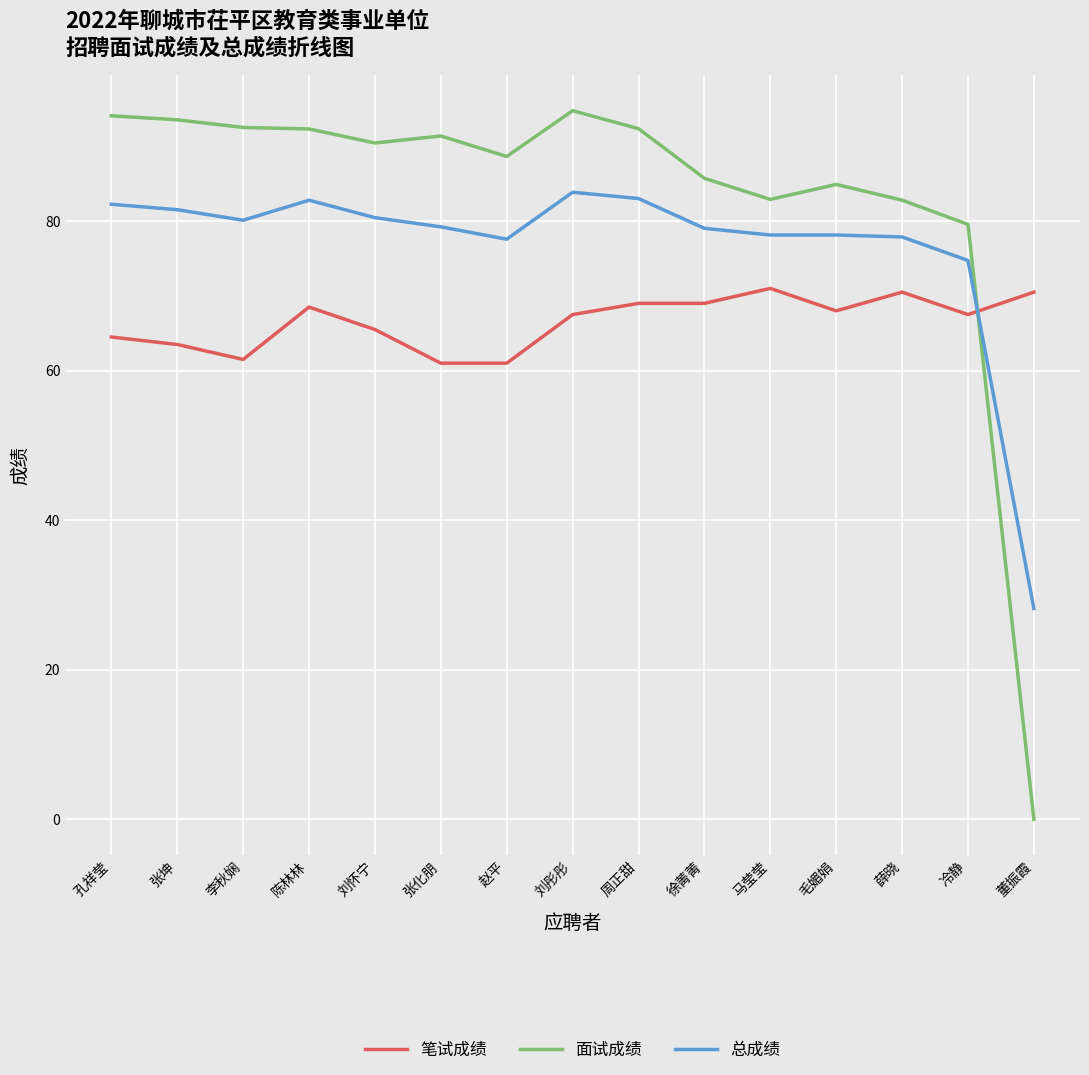

What is the sum of the 面试成绩 values at 薛晓 and 陈林林?

175.1